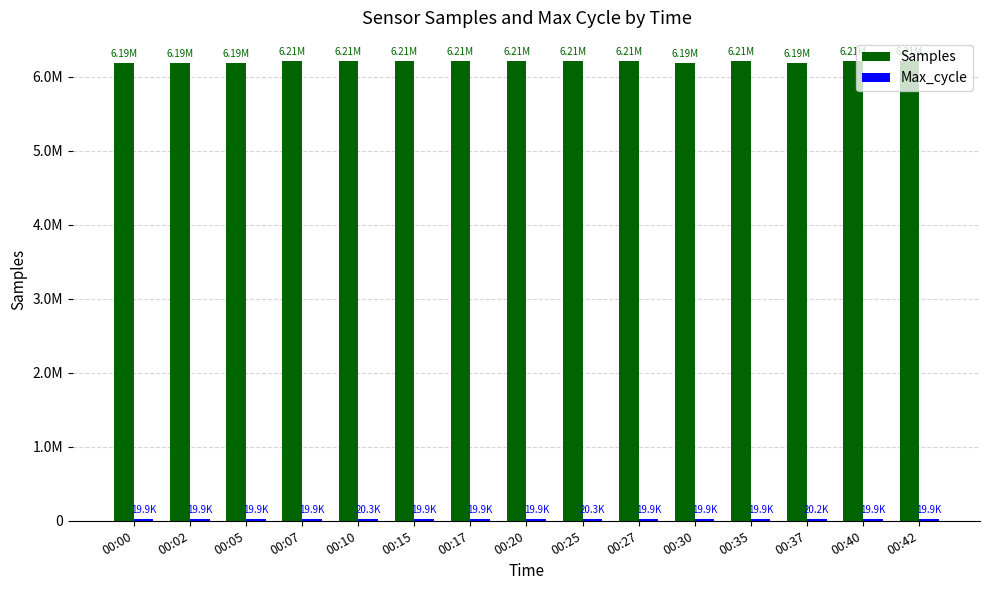

Rank the series by their maximum value, from highest to lowest.

Samples, Max_cycle